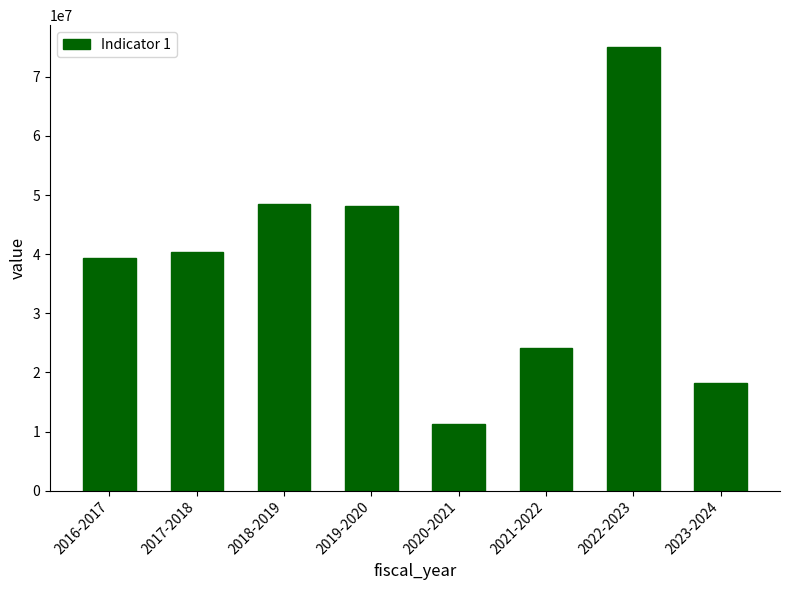

What is the minimum value shown in the chart?

11205844